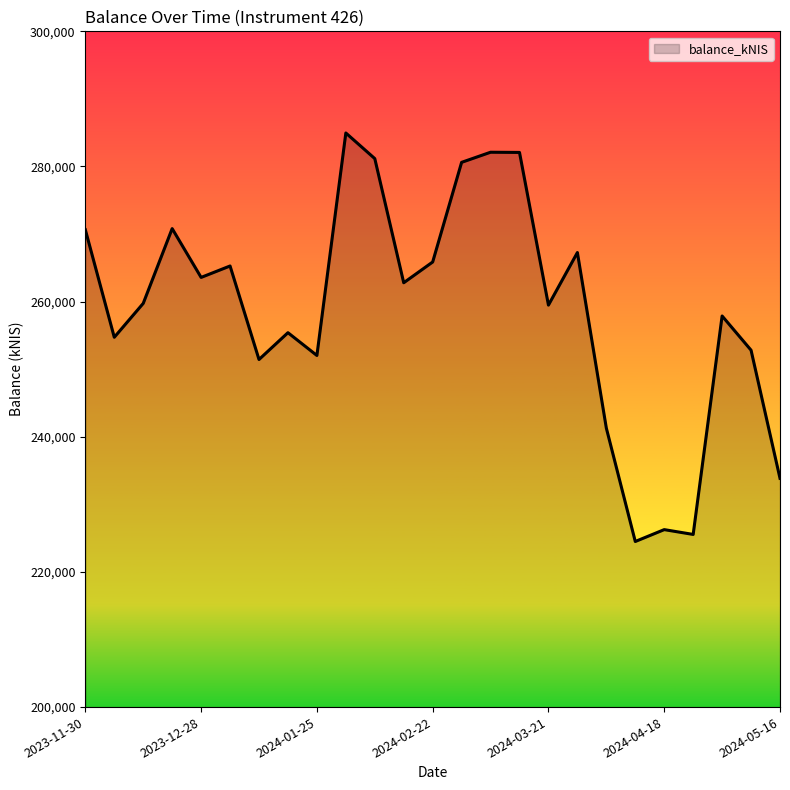

What is the difference between the second highest and second lowest values?

56558.0